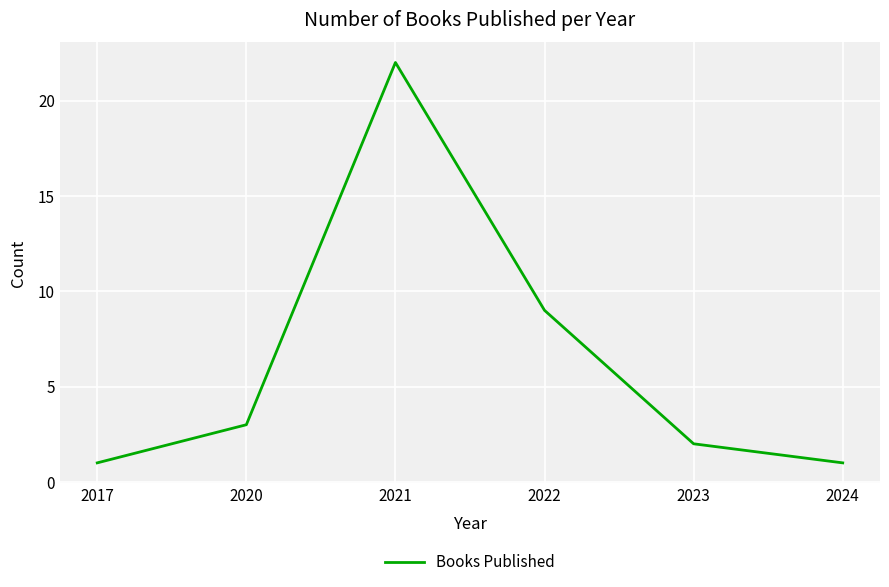

What is the maximum value shown in the chart?

22